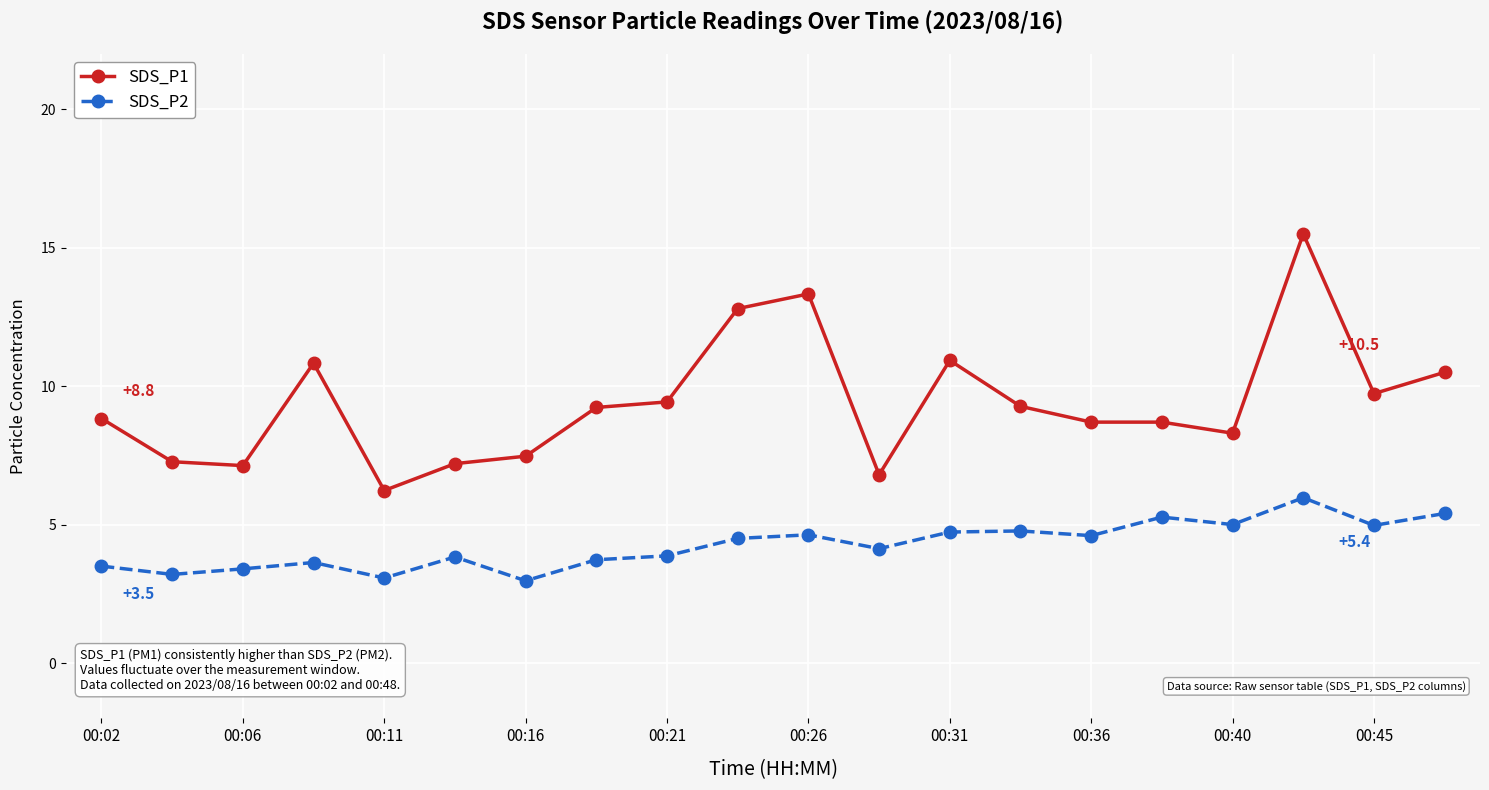

True or false: SDS_P1 has more than 0 interior local peaks.

True